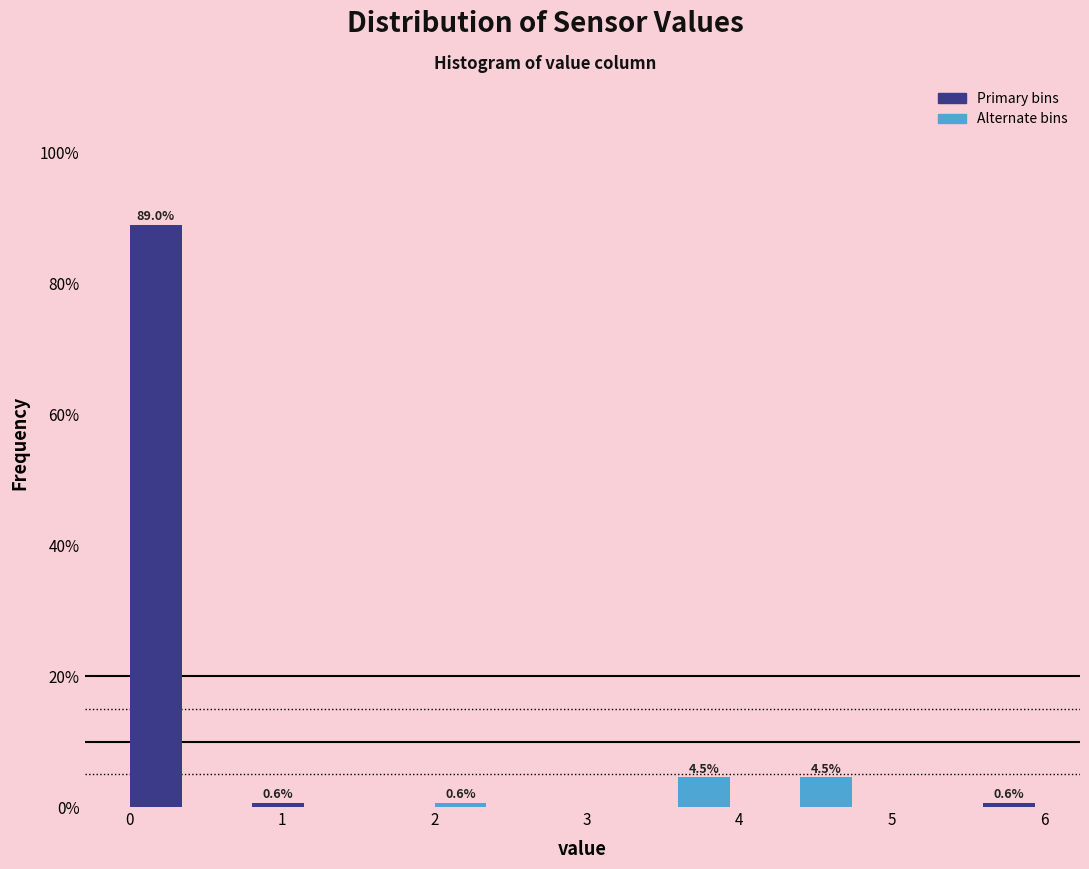

Over which range of the x-axis is the bar tallest?

0.0 to 0.4